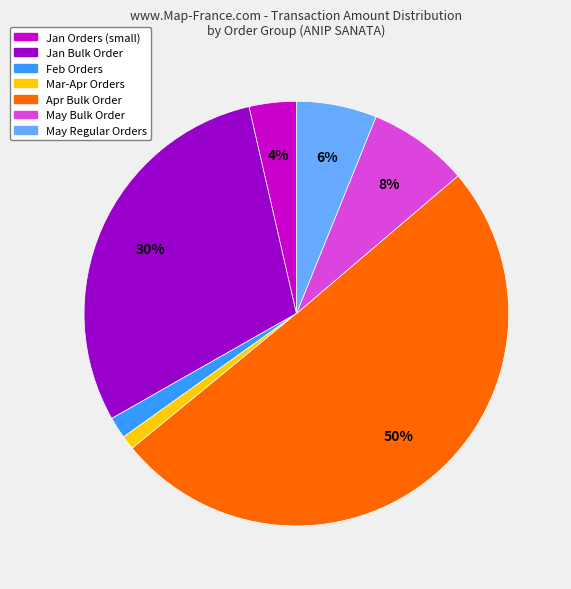

To the nearest percent, what is the difference between the largest and smallest slice percentages?

49%